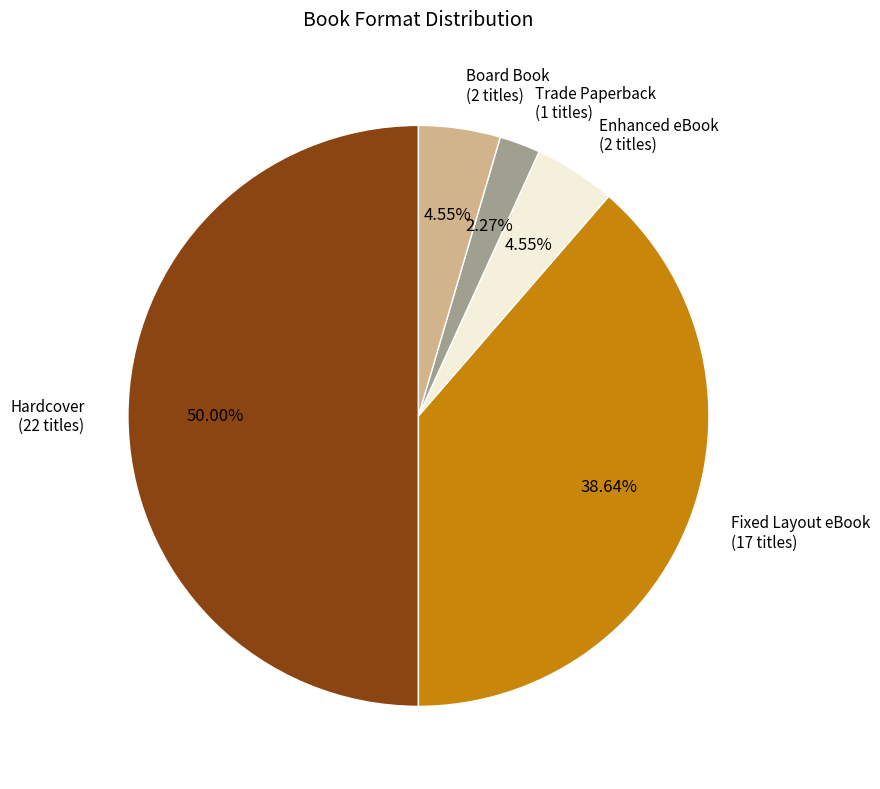

To the nearest percent, what percentage of the pie is Trade Paperback?

2%